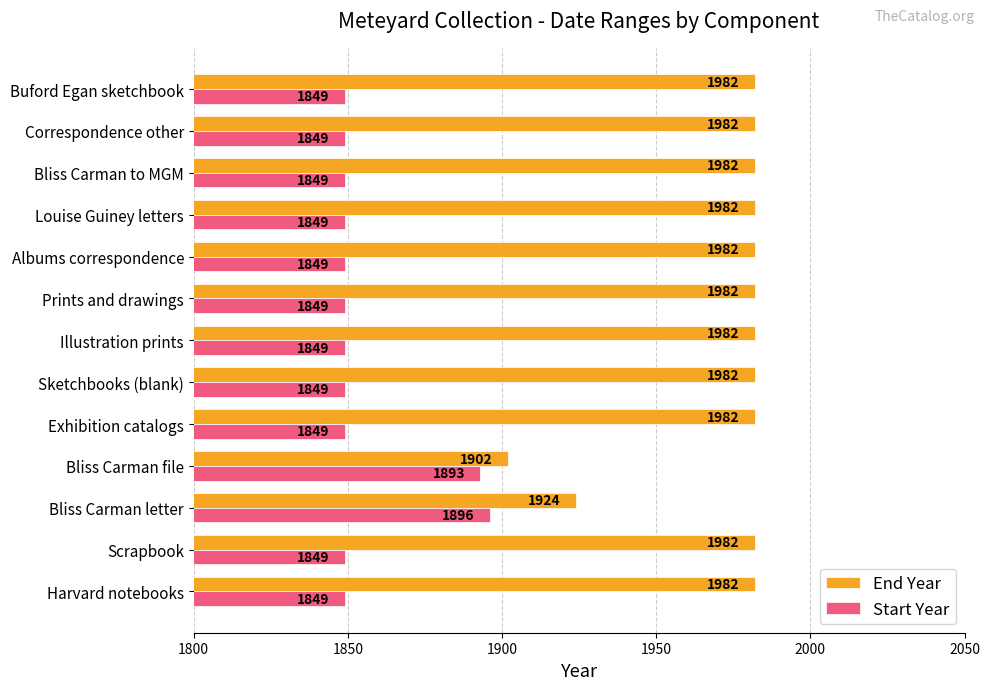

The value of End Year at Correspondence other is 3096. True or false?

False